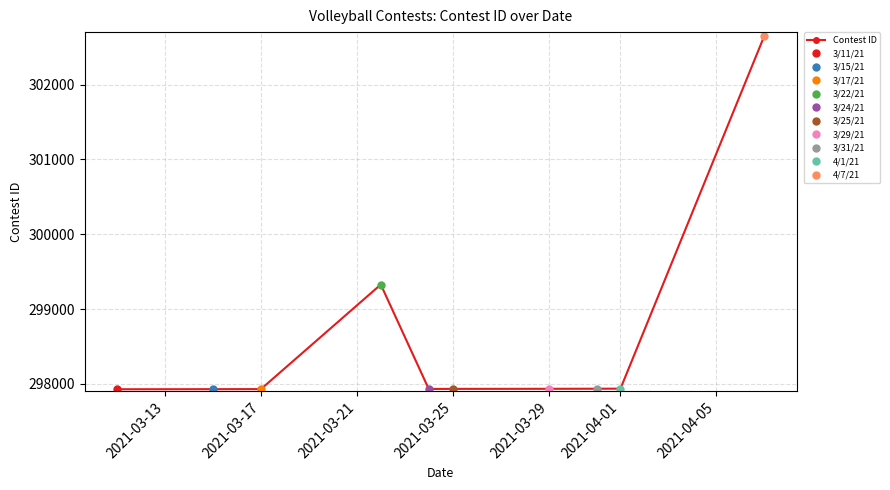

What value does the data have at 2021-03-17?

297929